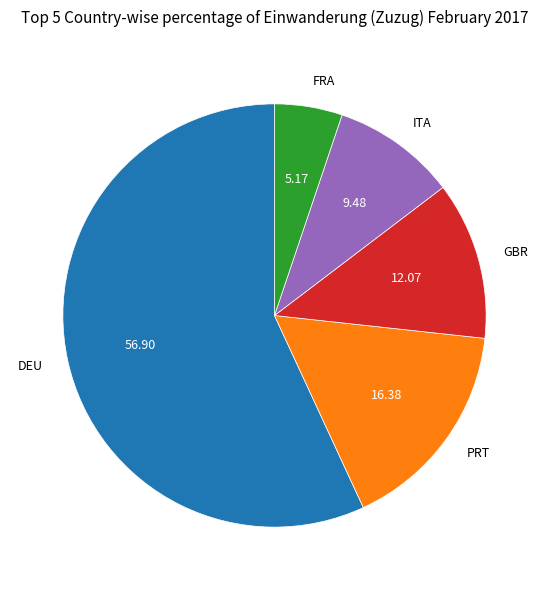

Between PRT and DEU, which is larger?

DEU